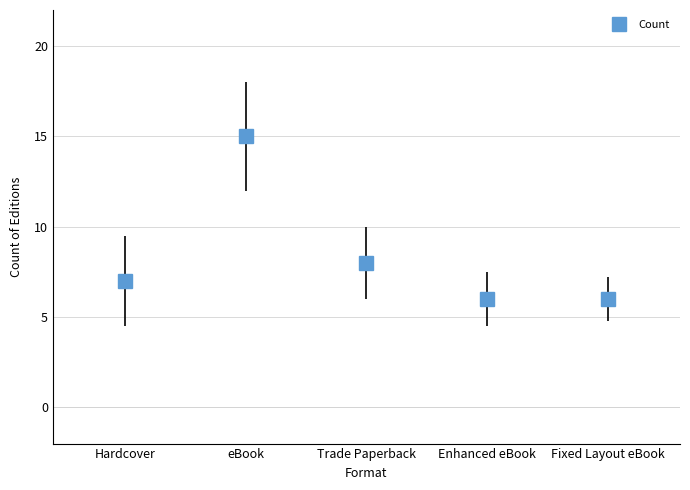

What is the smallest value displayed?

6